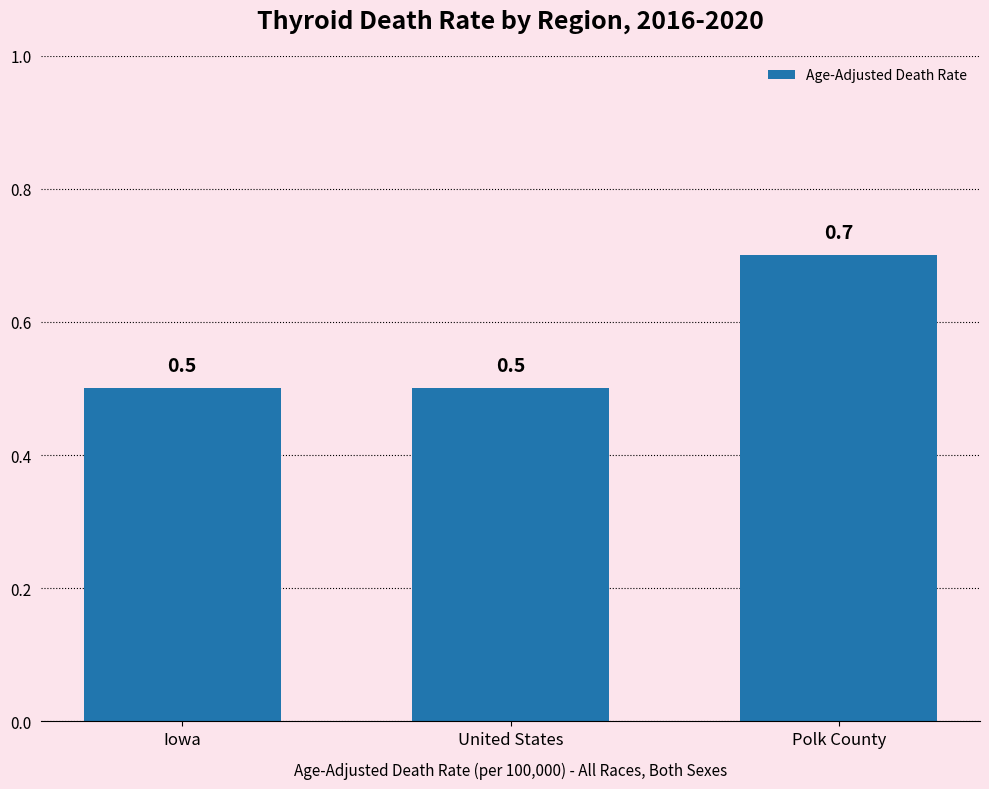

True or false: the data shows 1.2 at Polk County.

False